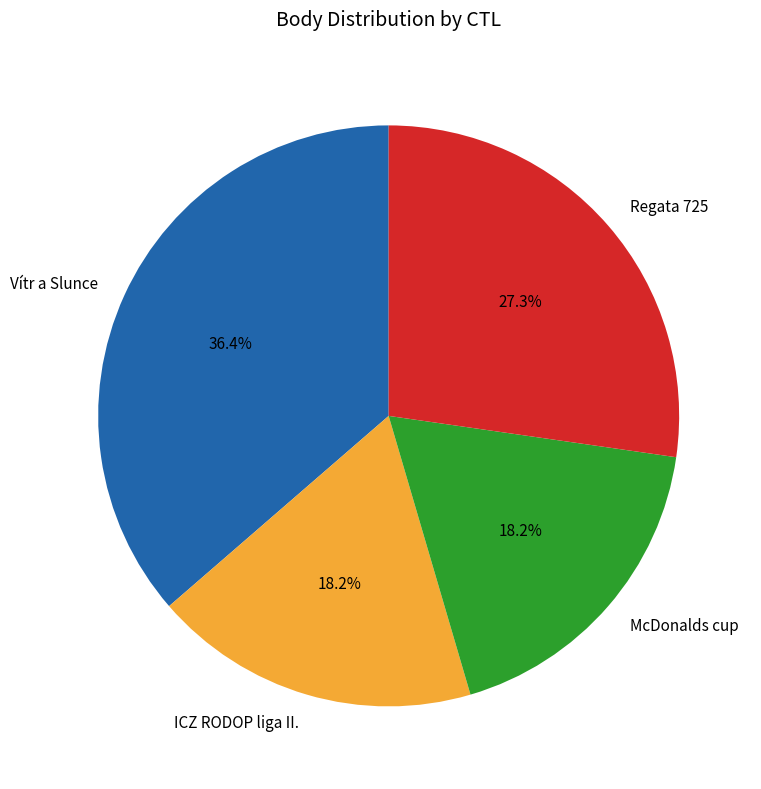

To the nearest percent, what is the difference between the largest and smallest slice percentages?

18%